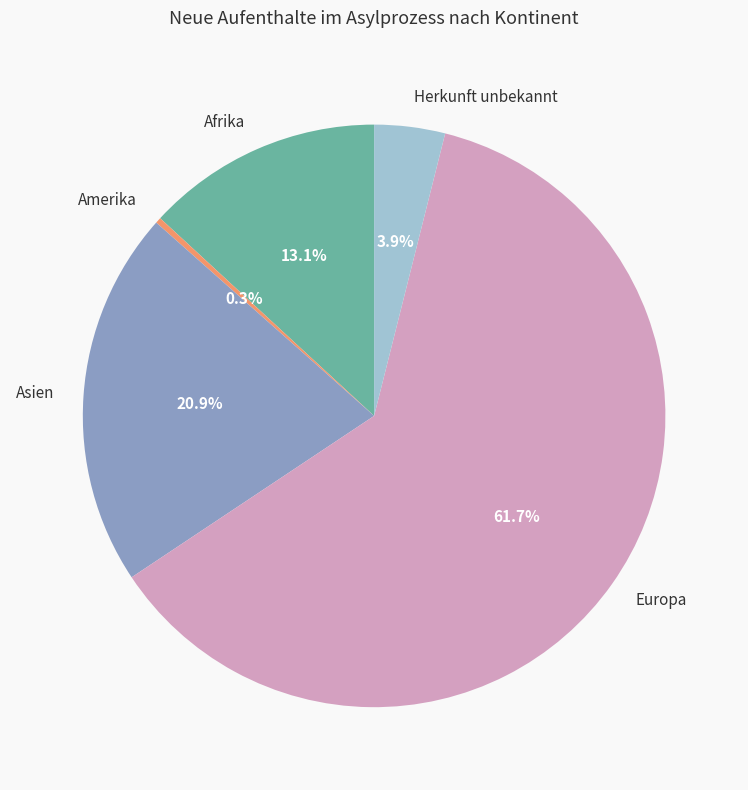

Count the number of slices in the pie.

5